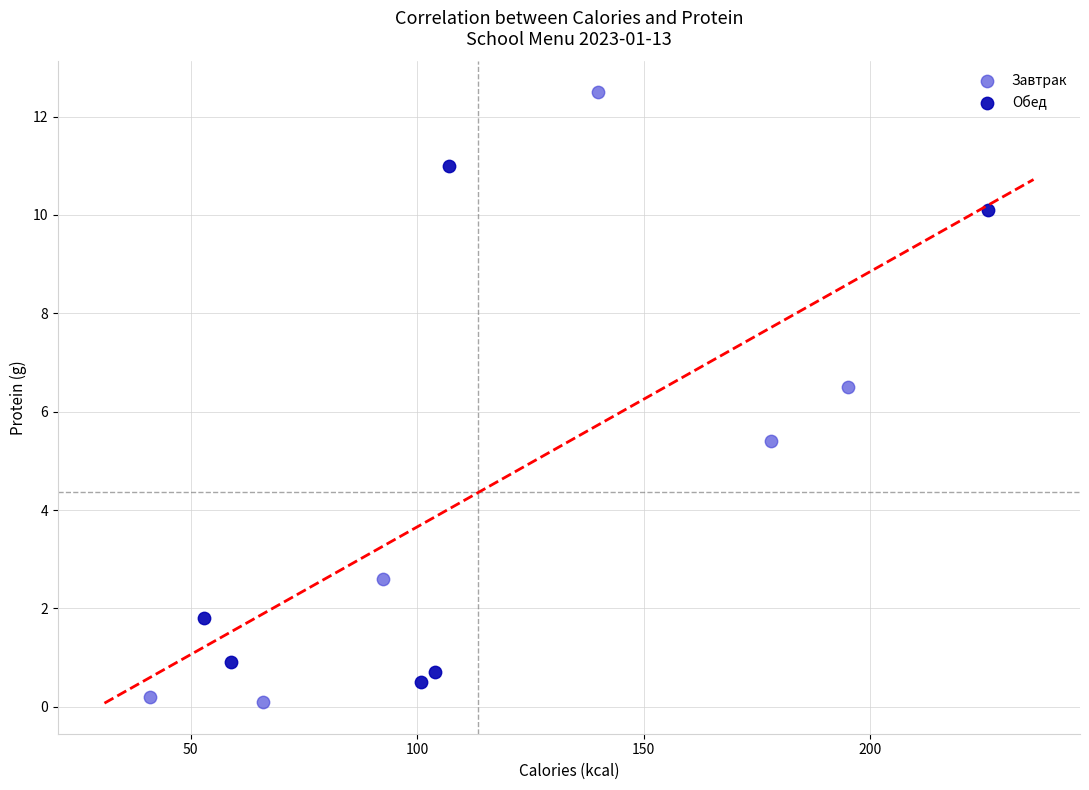

Which series contains the highest Y value?

Завтрак